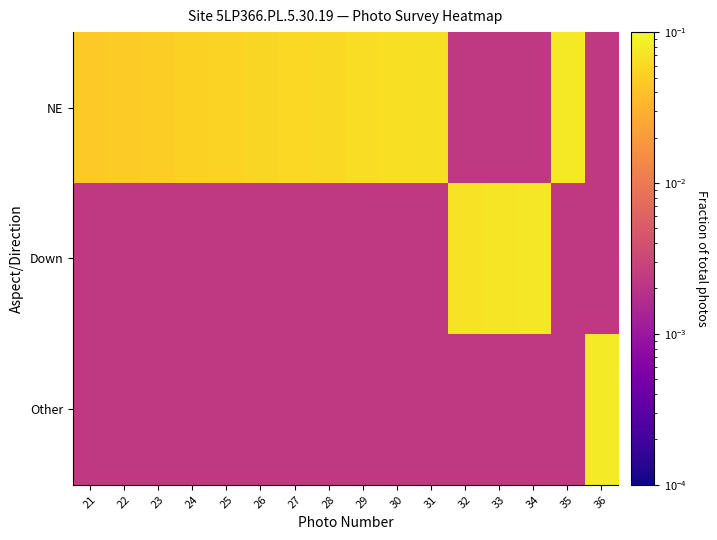

At how many categories does at least one series exceed 0?

16